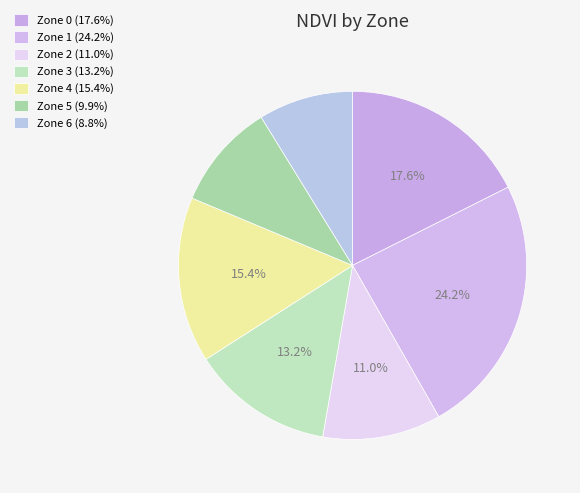

To the nearest percent, what is the difference between the Zone 3 and Zone 5 slice percentages?

3%